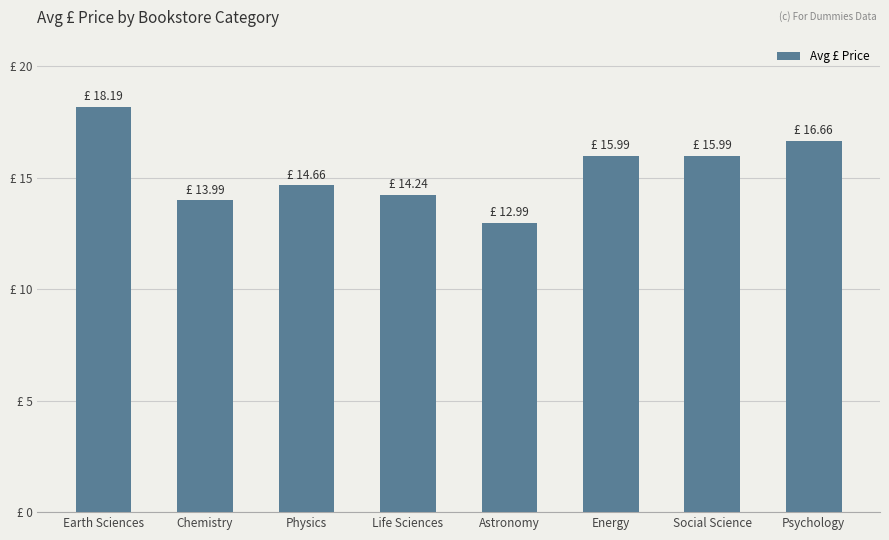

Where does the data first go above 15?

Earth Sciences